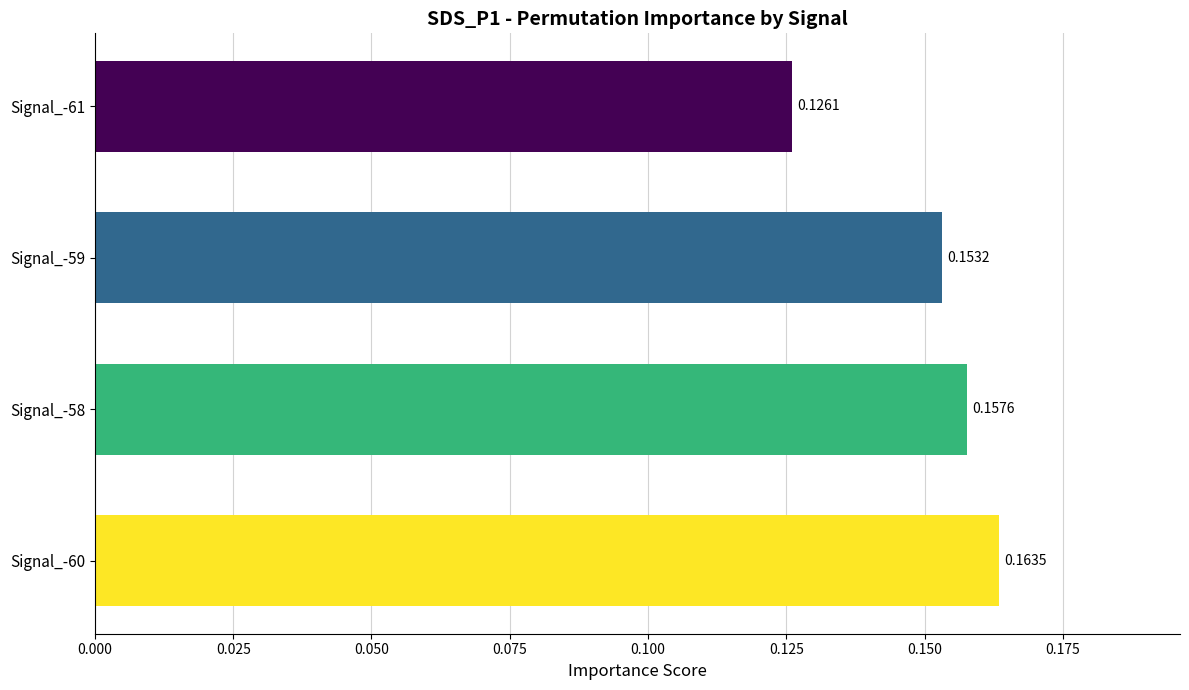

Which has a higher value, Signal_-59 or Signal_-61?

Signal_-59